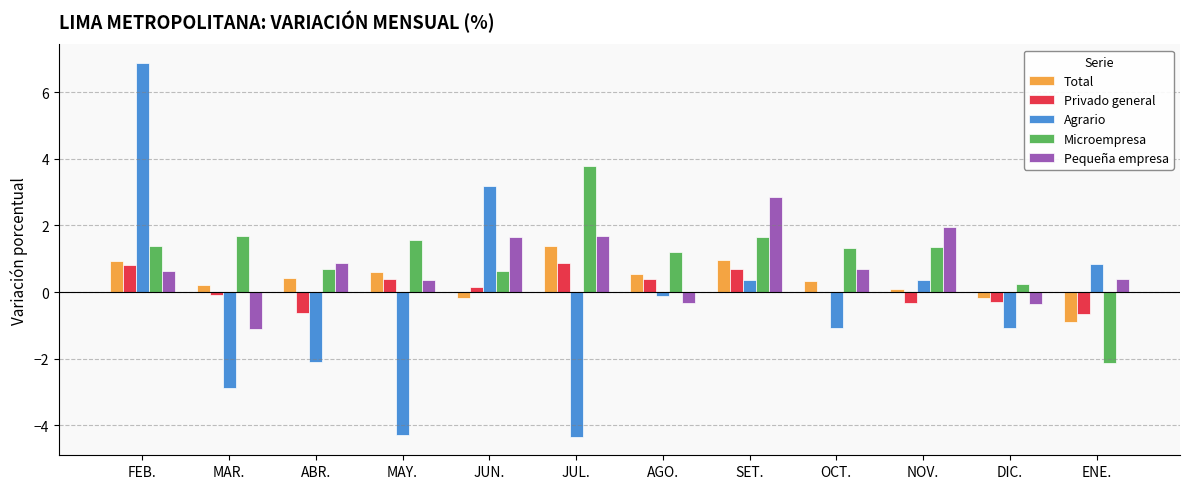

What is the sum of all Total values?

4.2